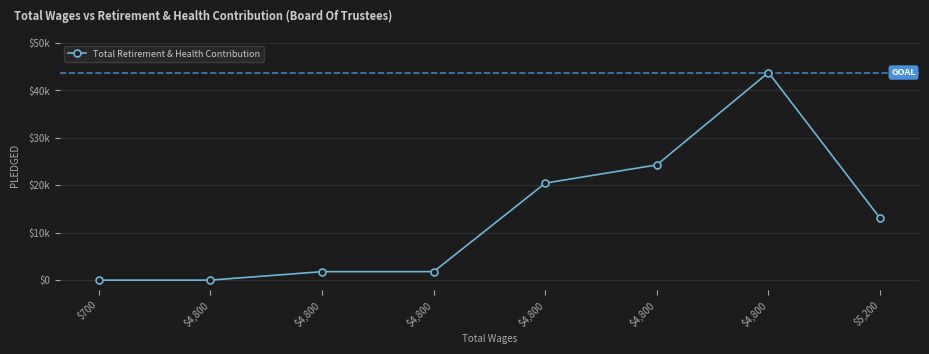

Does the chart display data point markers on the line(s)?

Yes